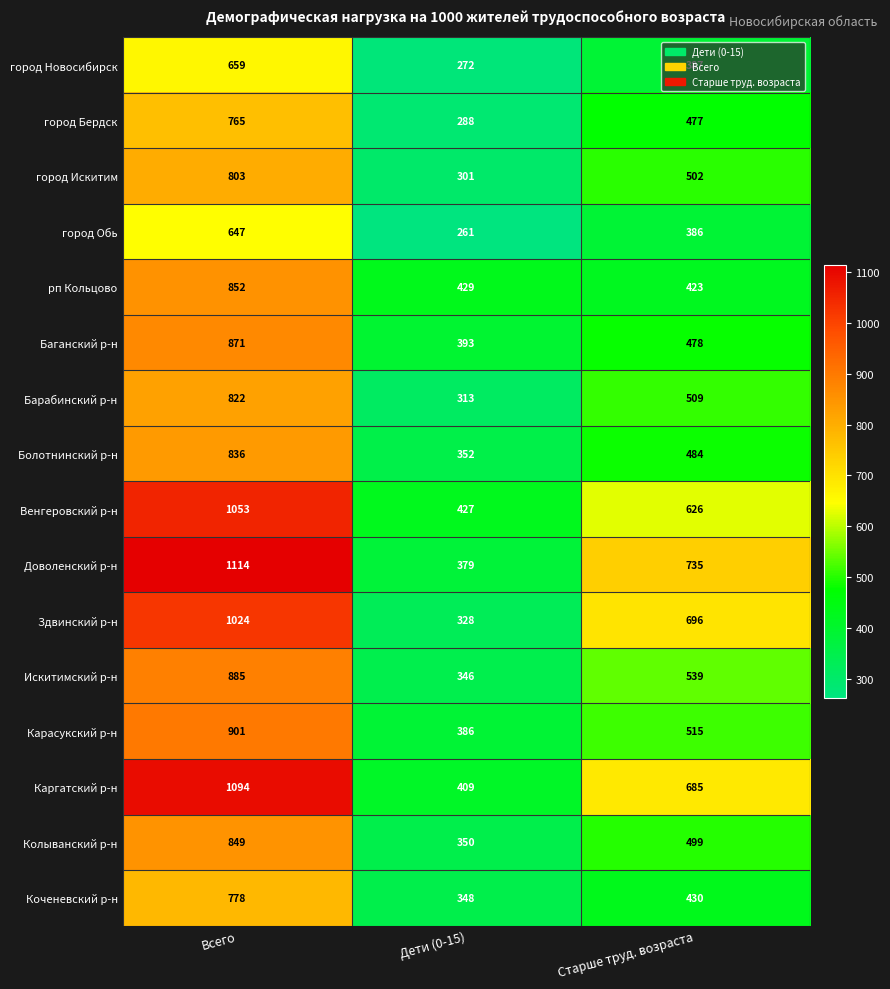

Which series changed the most between Дети (0-15) and Старше труд. возраста?

Здвинский р-н